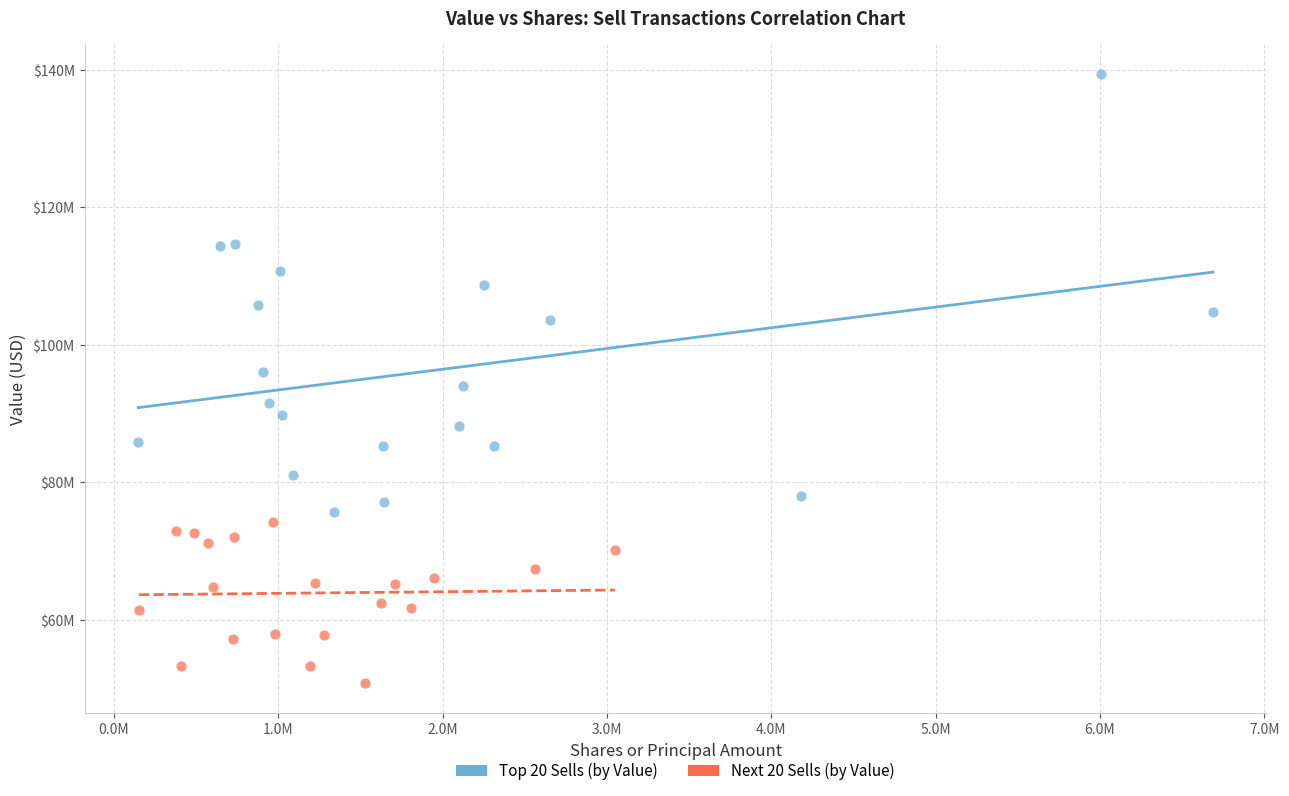

What are all the series names shown in the legend?

Top 20 Sells (by Value), Next 20 Sells (by Value)